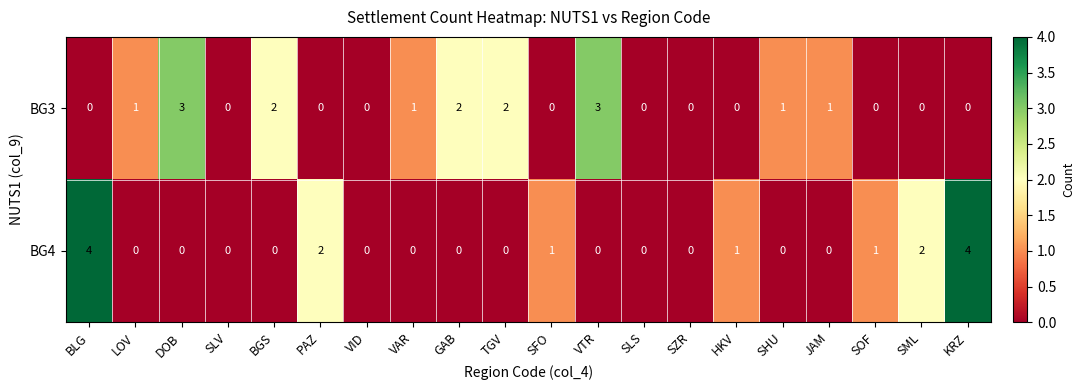

What is the total value across all series at SML?

2